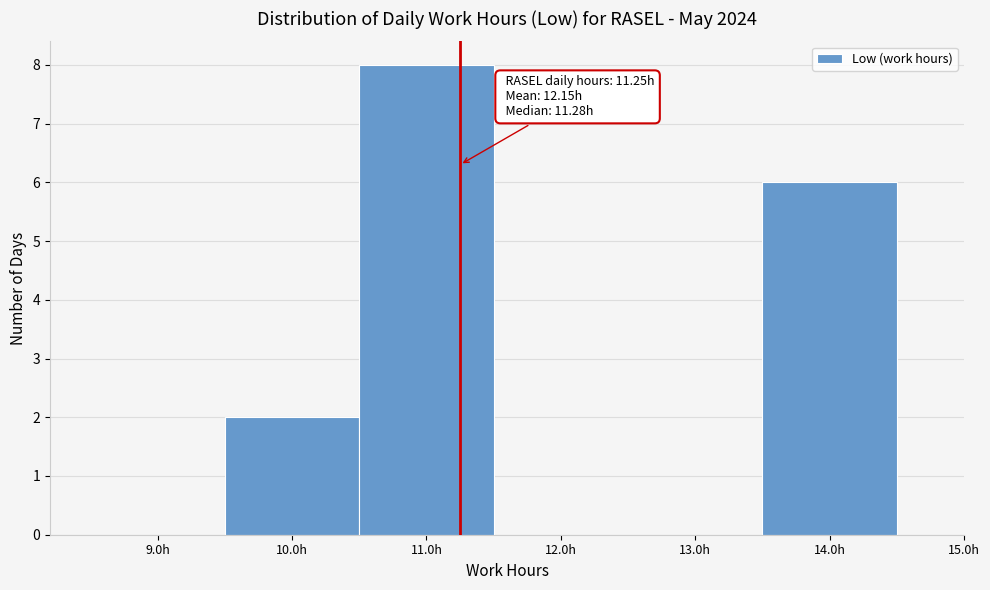

Which range on the x-axis has the tallest bar?

10.5 to 11.5